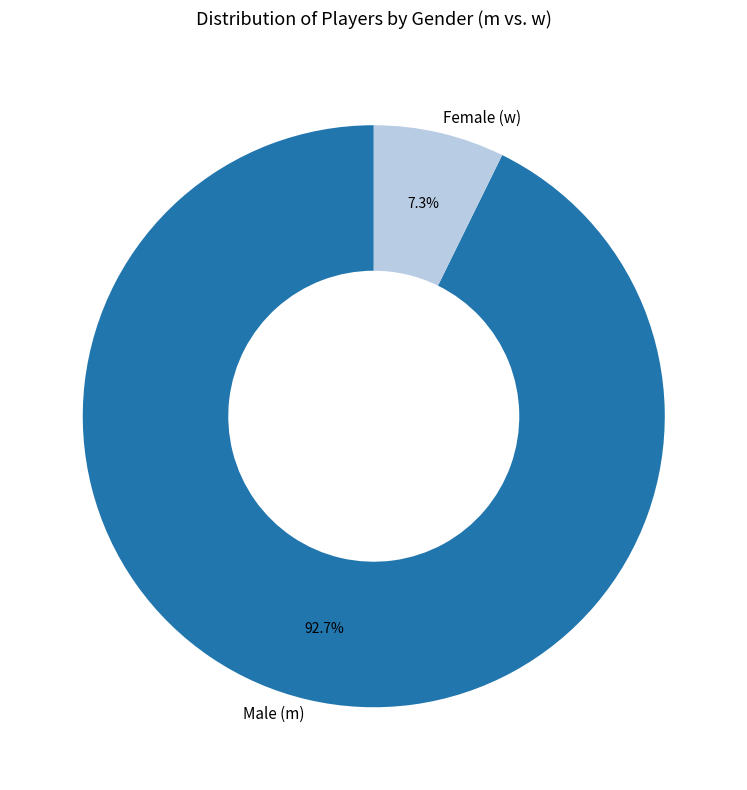

Combined, do Male (m) and Female (w) account for over 50%?

Yes